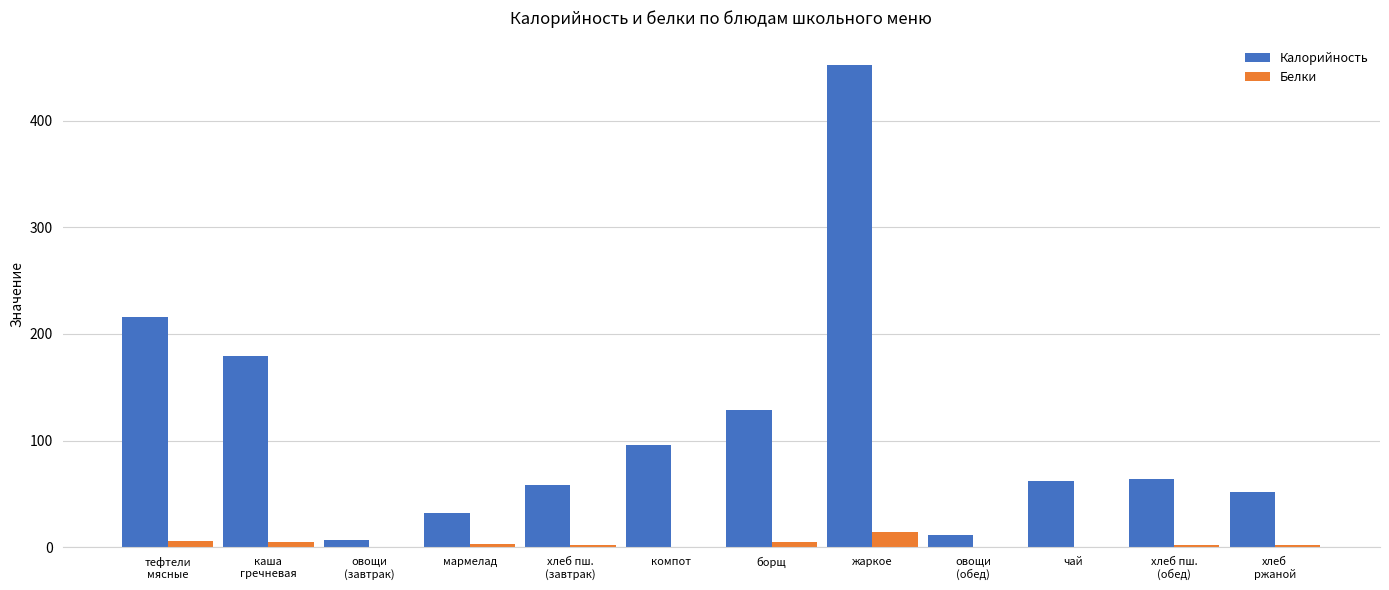

True or false: Белки has a value of 14.3 at жаркое.

True